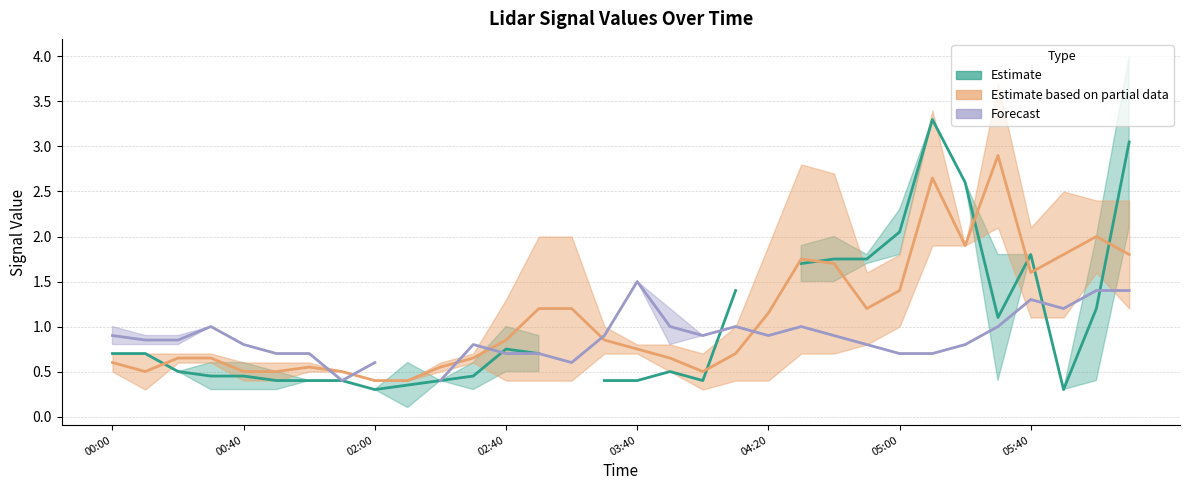

What is the value of the Forecast (10.910 / 11.205) point at the 18th from the left?

1.0